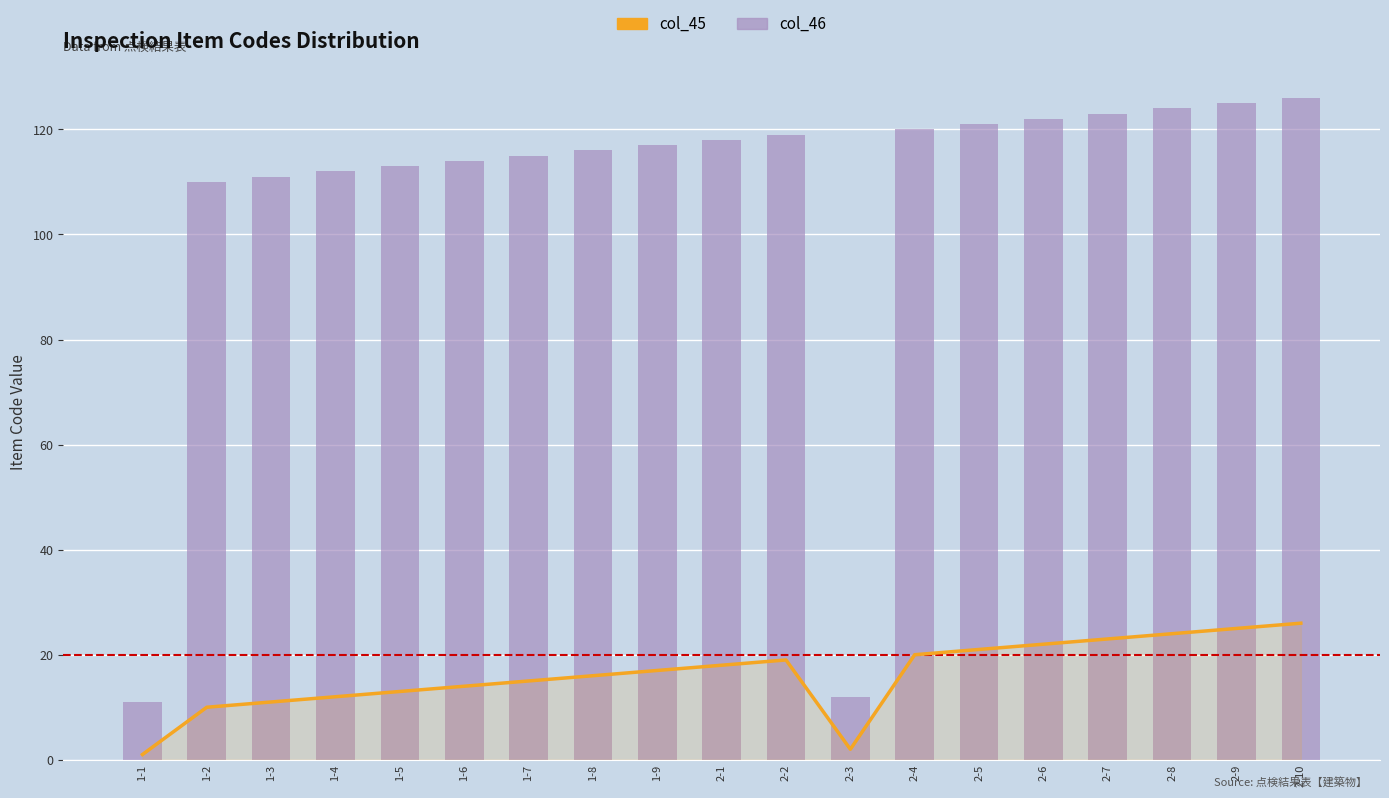

Are the bars horizontal?

No